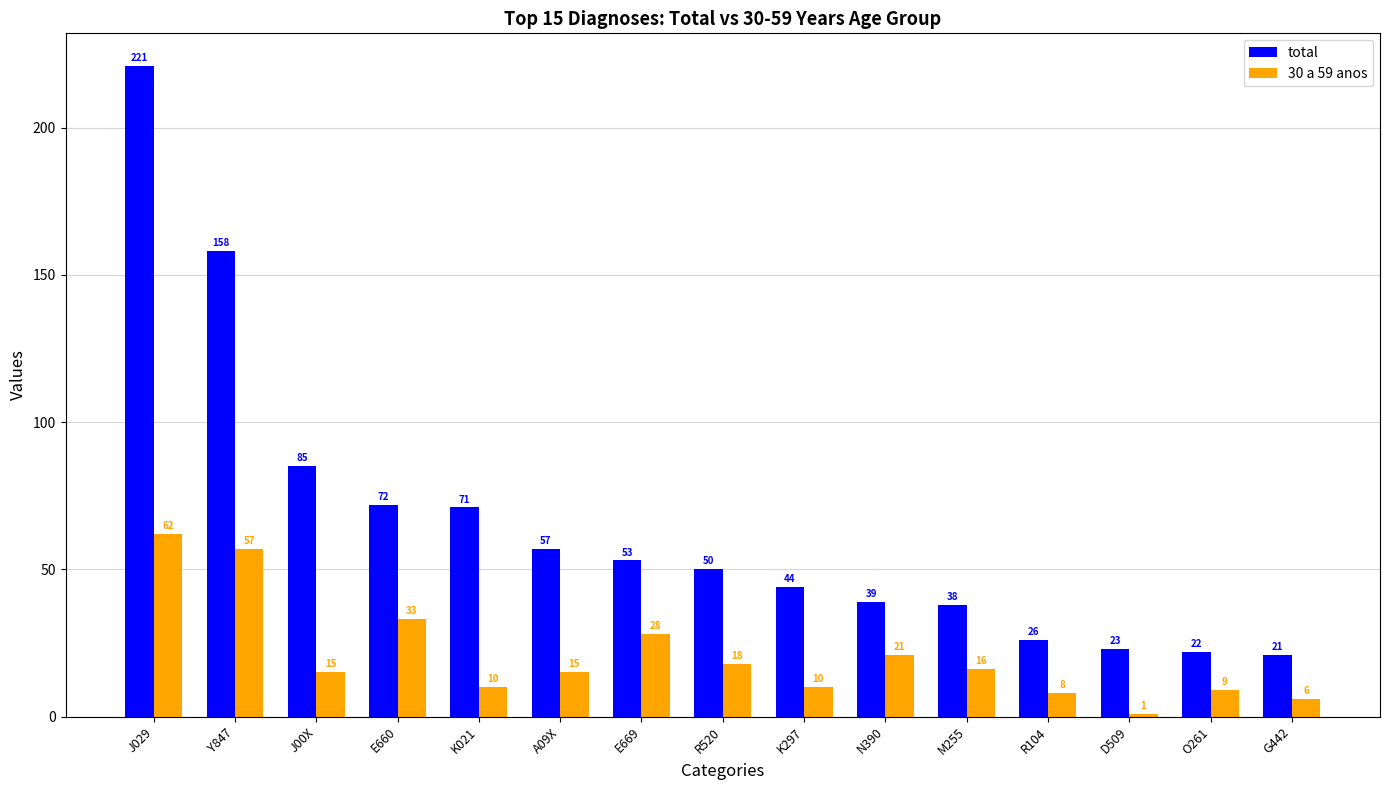

List the series in order of their peak value, lowest first.

30 a 59 anos, total